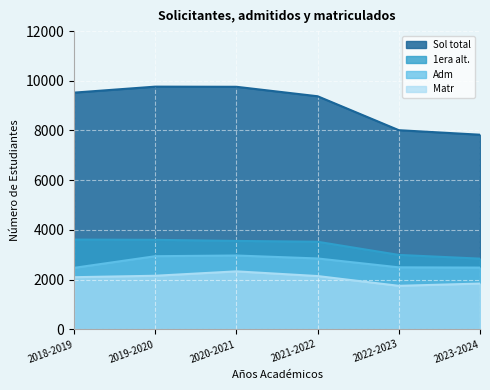

List the series in order of their peak value, highest first.

Sol total, 1era alt., Adm, Matr